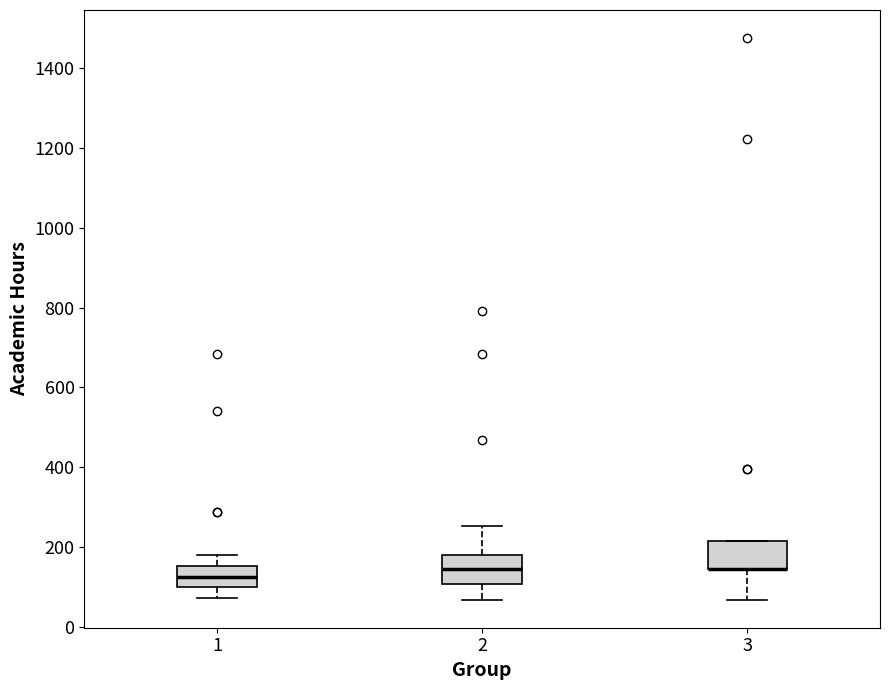

Where does the median line of the box at x = 1 sit on the y-axis? The values are not printed on the chart, so give them approximately, as read against the axis.

120